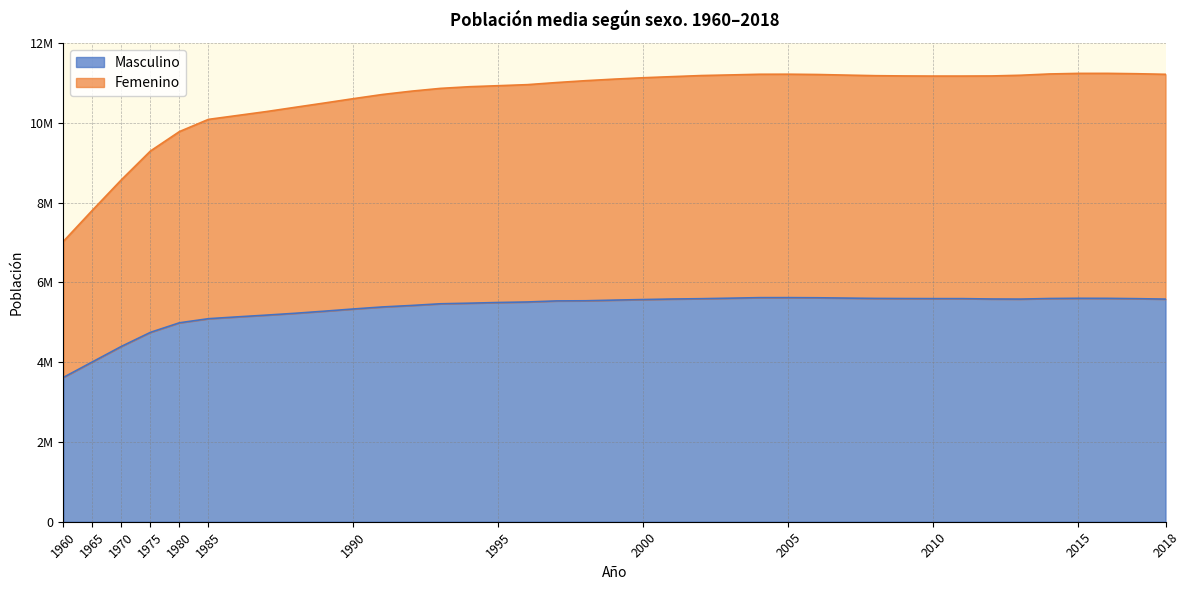

True or false: Masculino has more than 0 points higher than both neighbors.

True